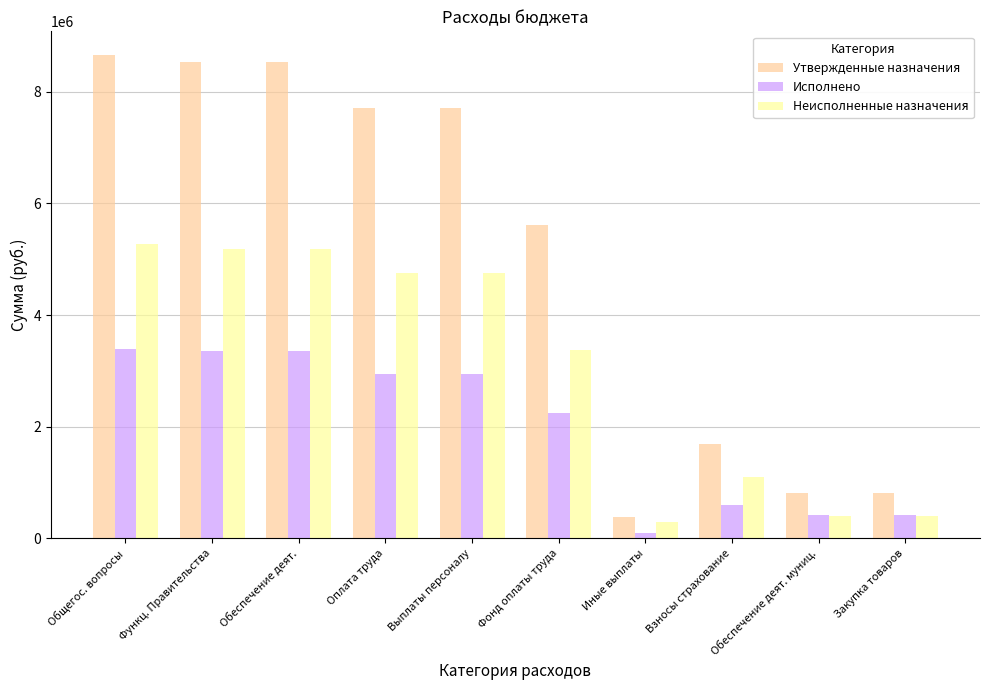

What is the approximate value of Исполнено at Закупка товаров?

411779.9